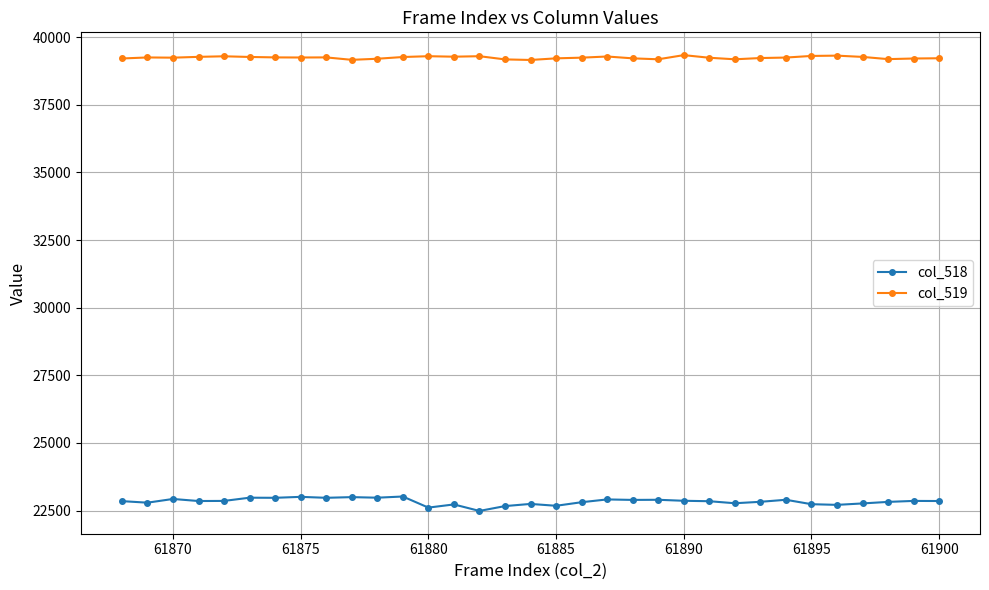

What is the value of the col_519 point at the 5th from the left?

39288